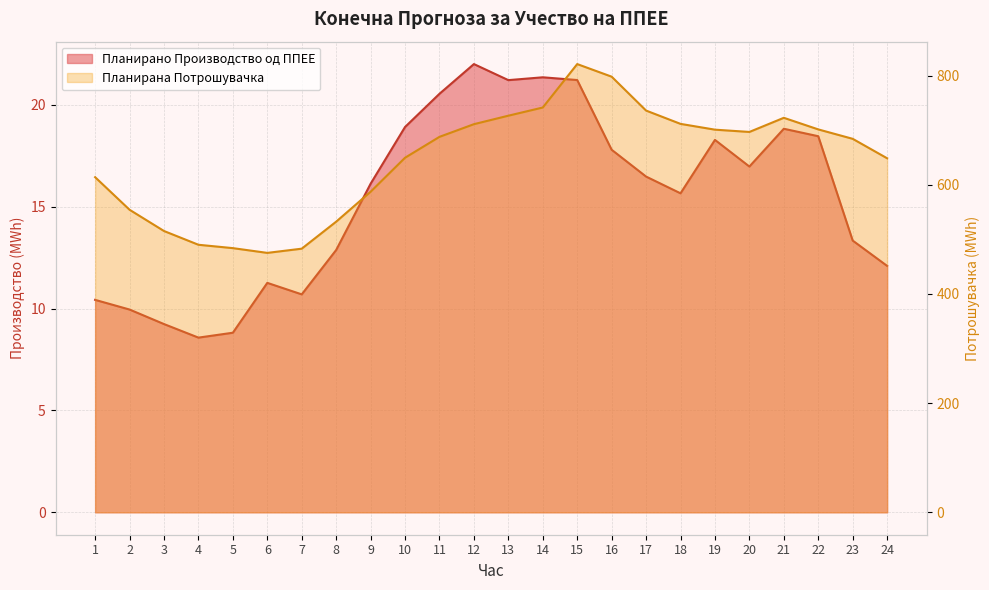

What is the difference between the Планирано Производство од ППЕЕ values at 23 and 24?

1.2